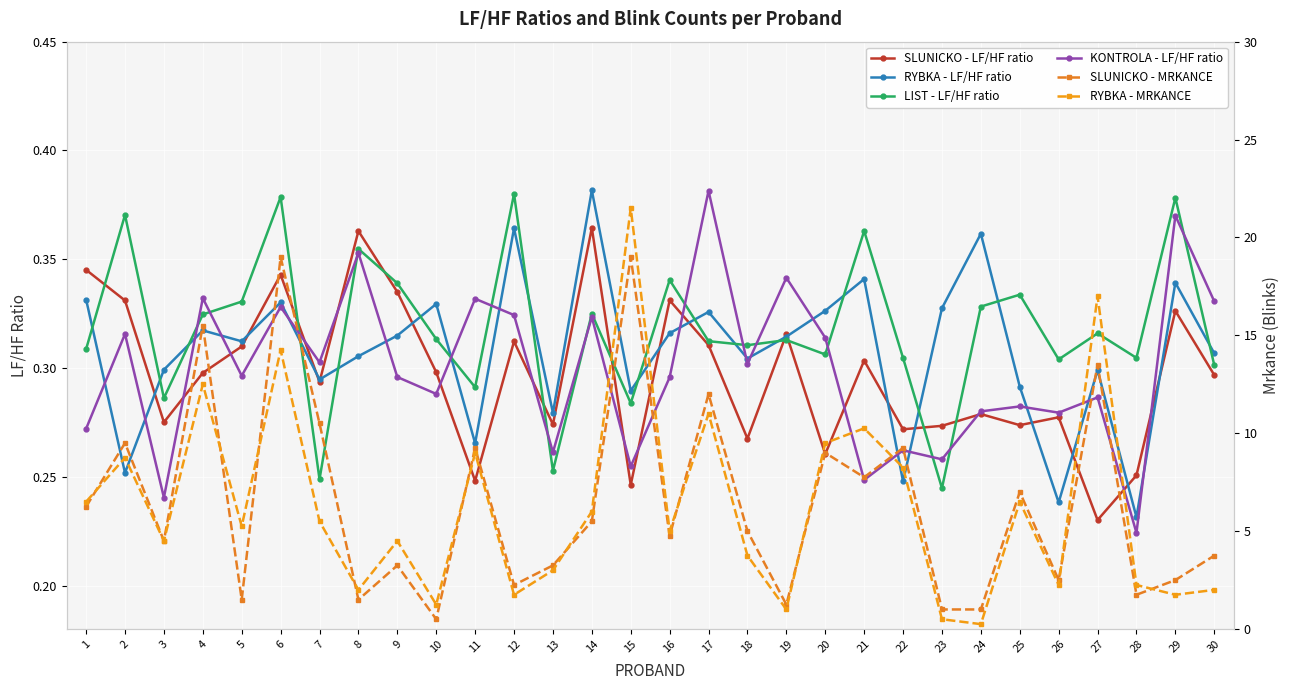

At how many categories does at least one series exceed 21?

1